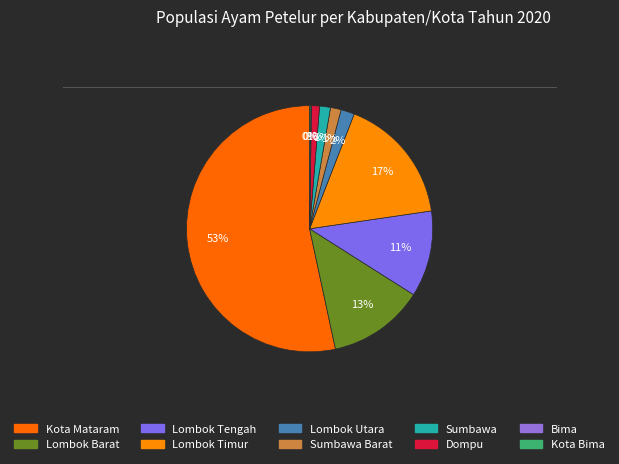

Is there any slice that represents more than half of the pie?

Yes